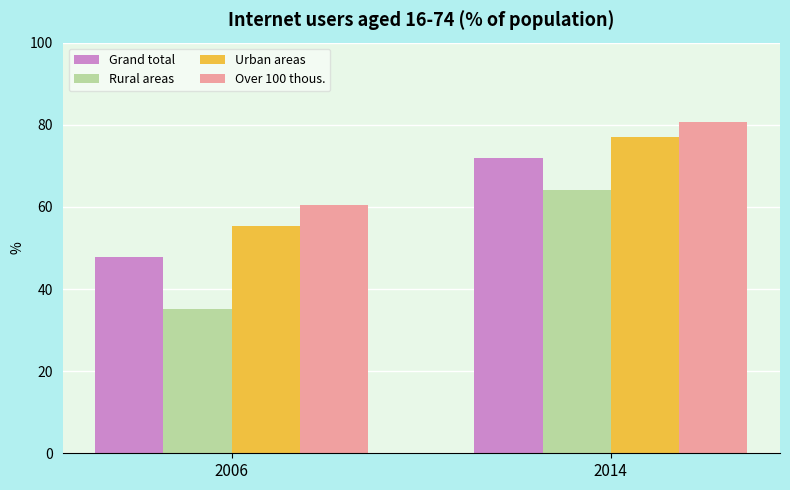

List the series in order of their peak value, lowest first.

Rural areas, Grand total, Urban areas, Over 100 thous.